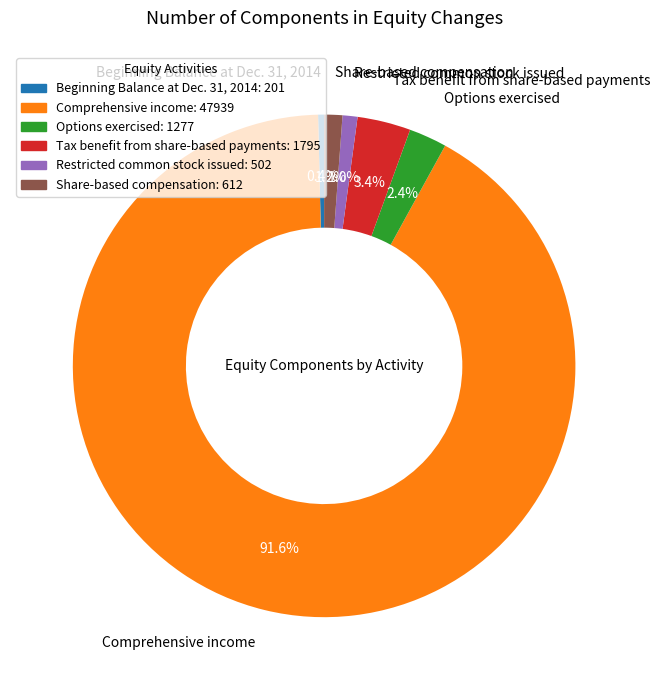

What is the smallest slice in the pie chart?

Beginning Balance at Dec. 31, 2014